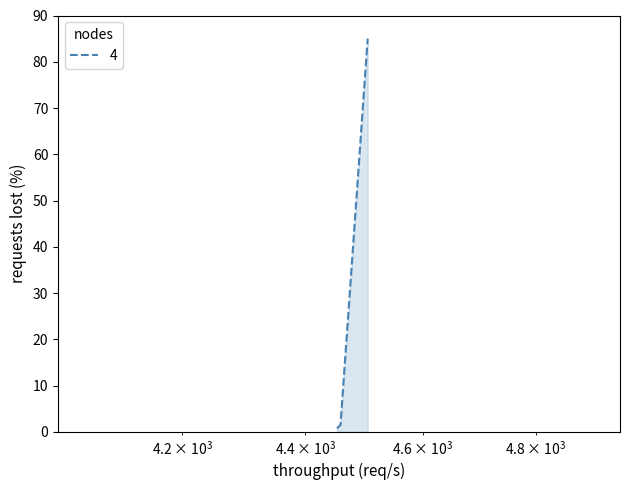

What is the greatest value displayed?

85.0